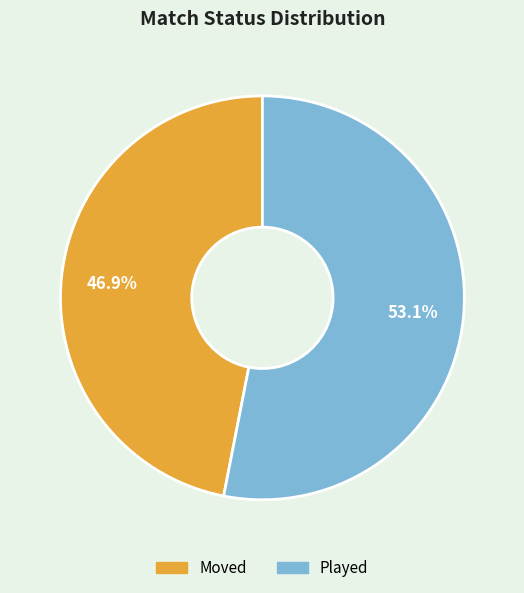

Which category has the smallest portion of the pie?

Moved